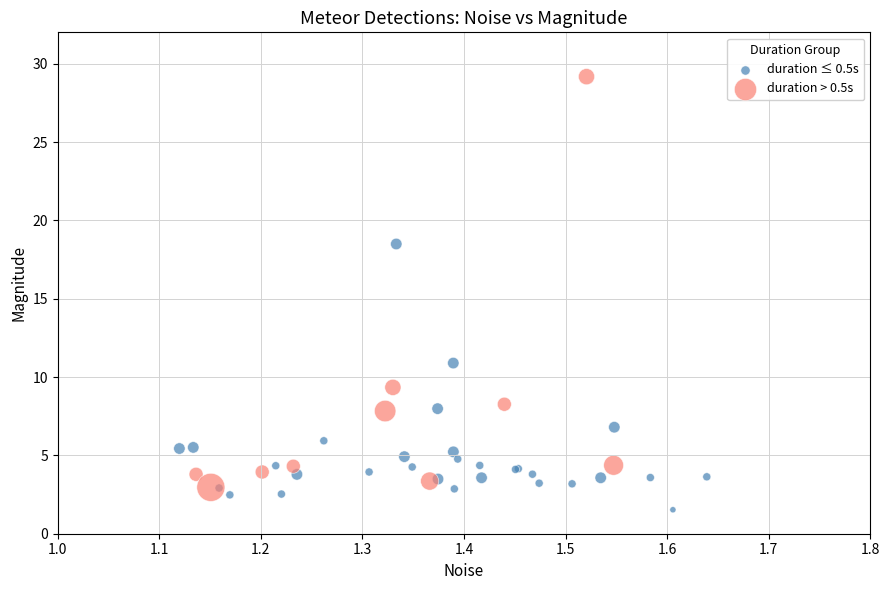

Which series has the largest Y range (max minus min)?

duration > 0.5s